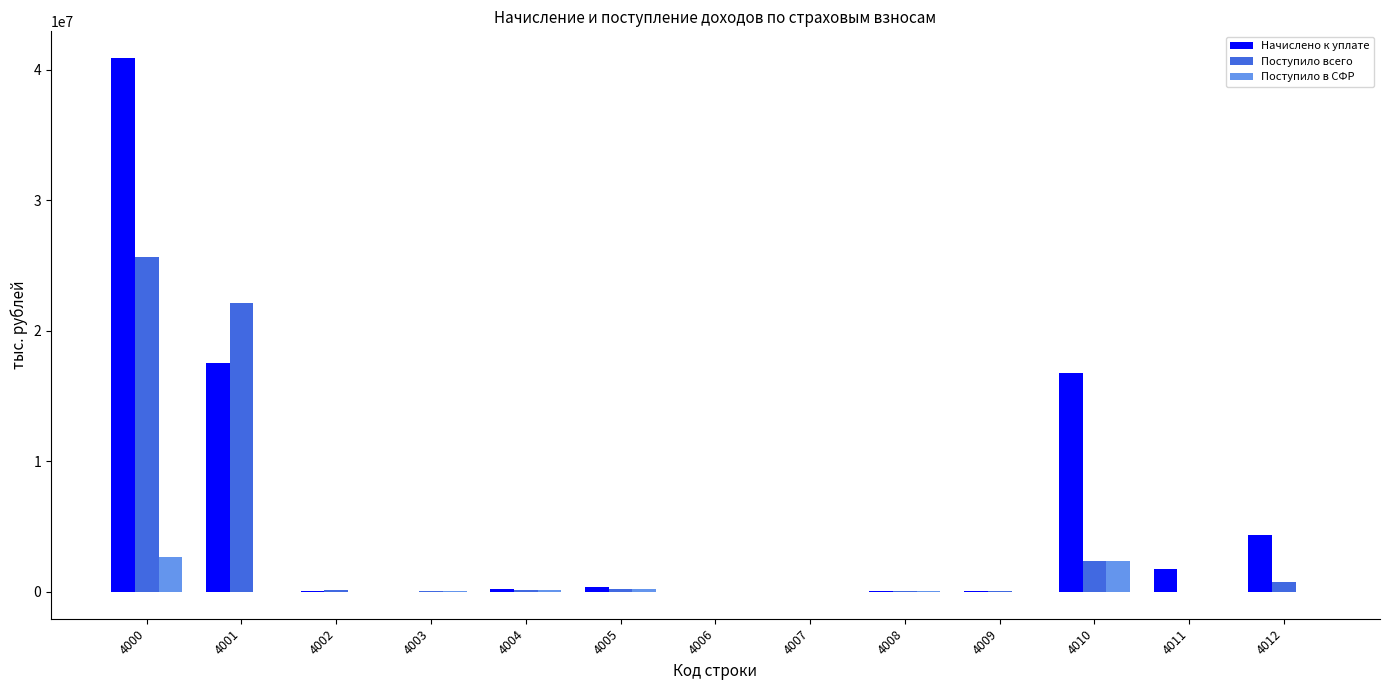

What is the maximum value shown in the chart?

40890165